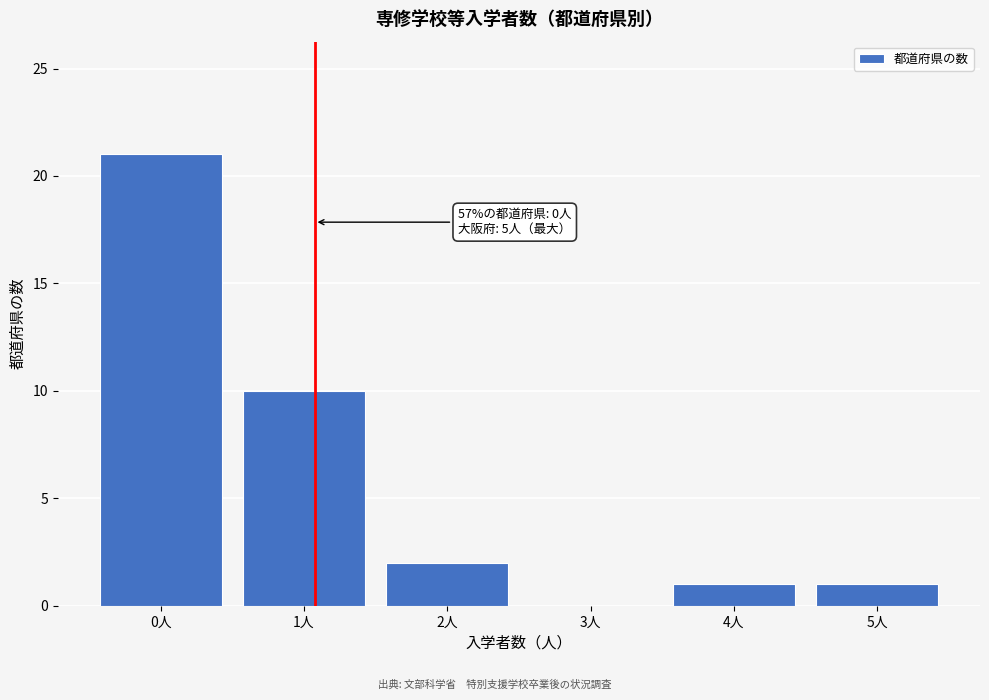

Reading right to left, what are all the values shown in this chart?

5人=1	4人=1	3人=0	2人=2	1人=10	0人=21